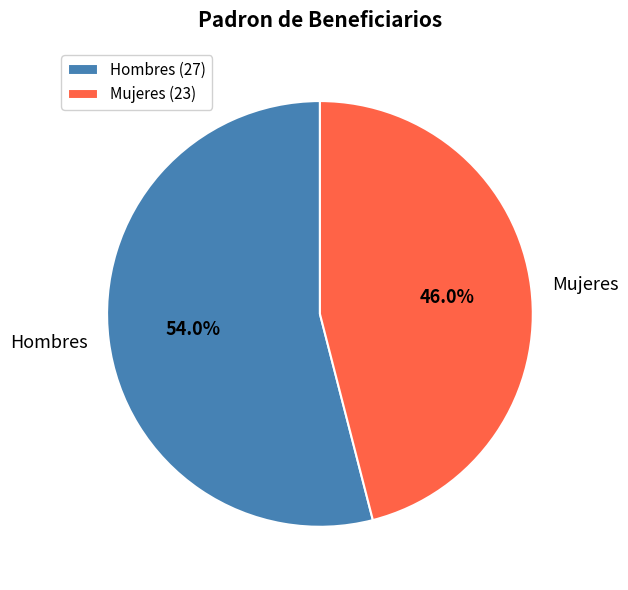

What percentage is NOT represented by Hombres?

46.0%